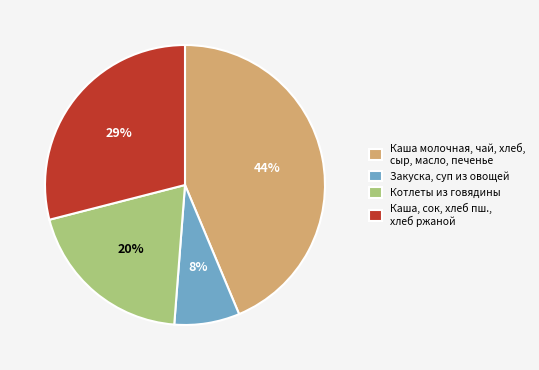

Rank the categories by value from lowest to highest.

Закуска, суп из овощей, Котлеты из говядины, Каша, сок, хлеб пш., хлеб ржаной, Каша молочная, чай, хлеб, сыр, масло, печенье